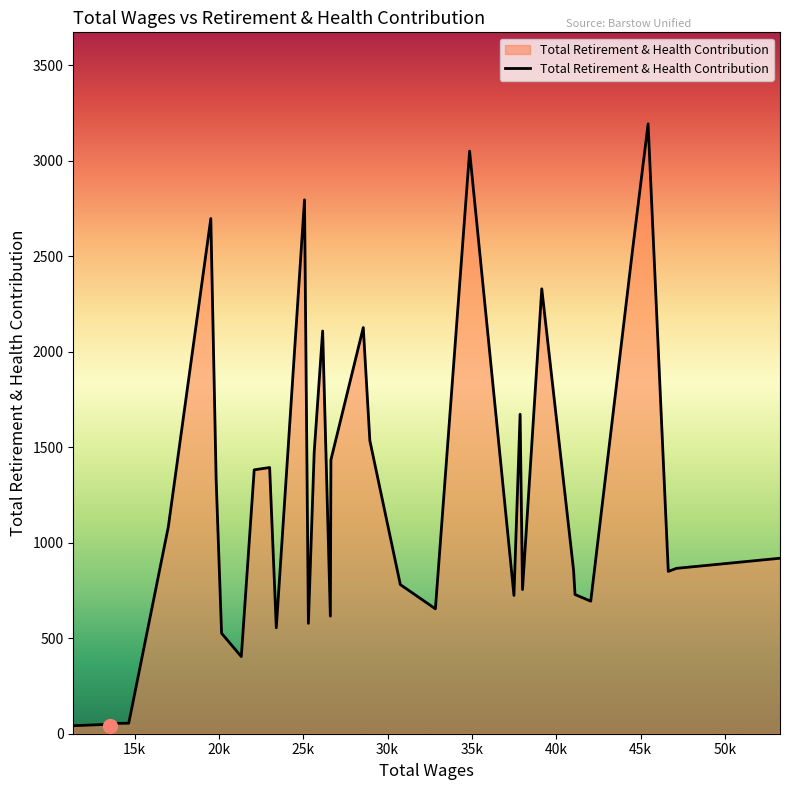

What is the maximum value shown in the chart?

3194